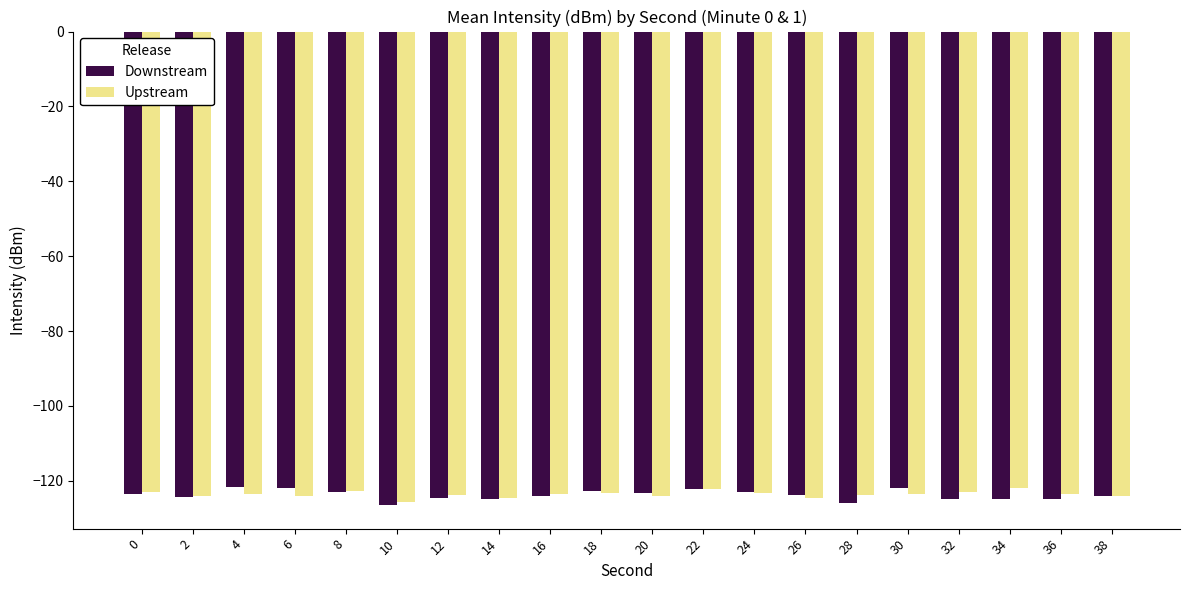

What is the maximum value for Downstream?

-121.7